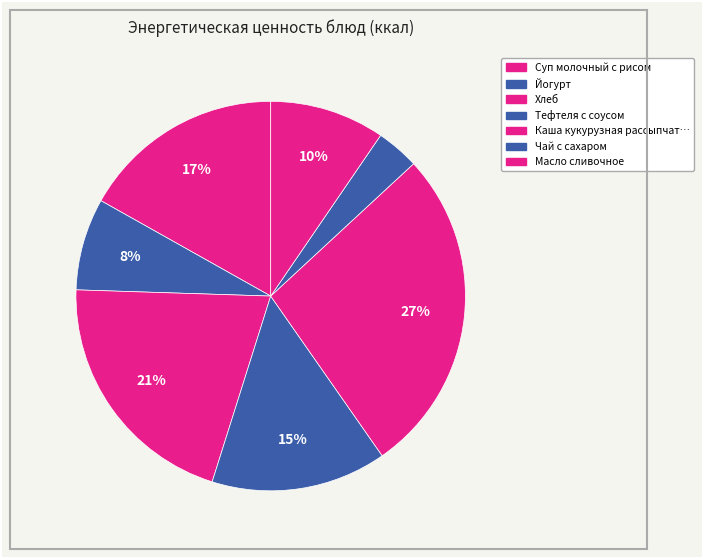

Count the number of slices in the pie.

7